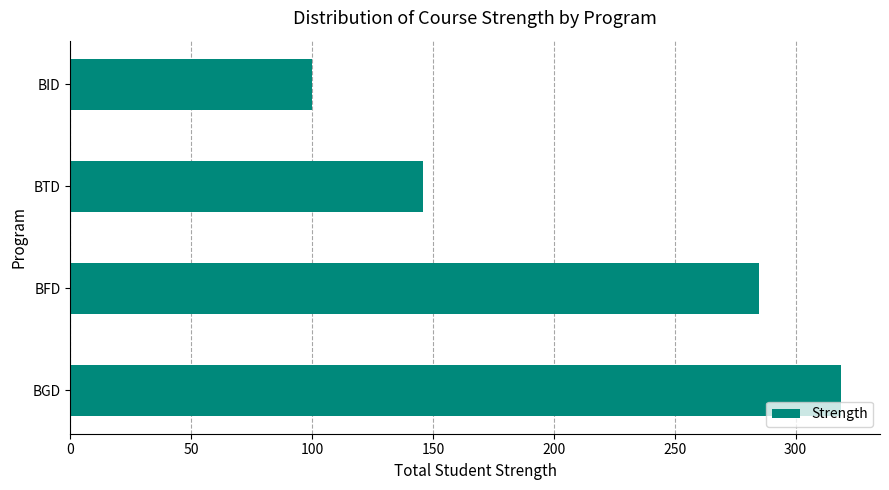

How many bars are there in total?

4